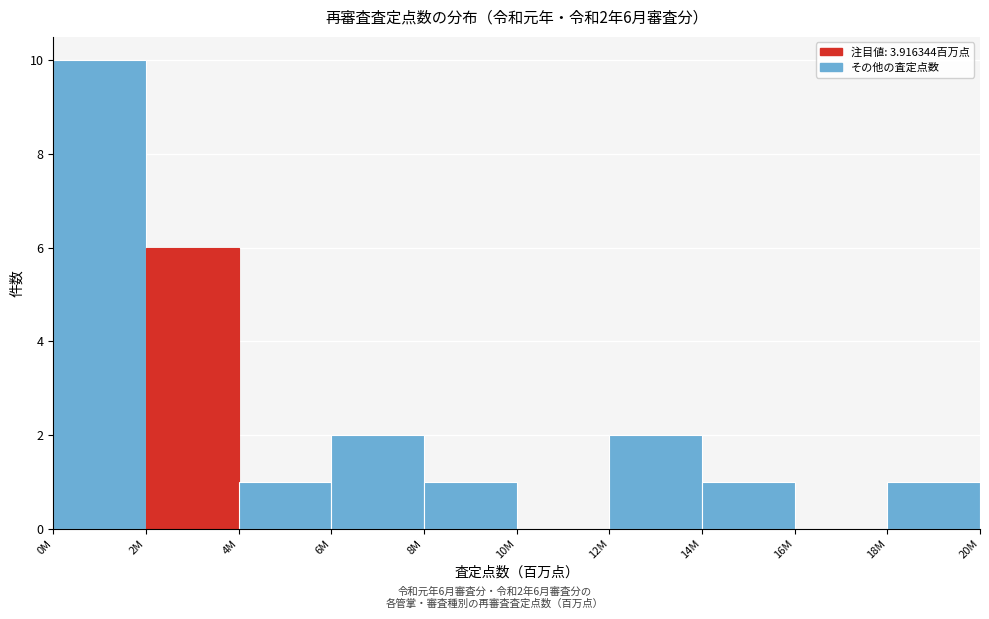

Reading right to left, extract all data points from this chart.

18M=1	16M=0	14M=1	12M=2	10M=0	8M=1	6M=2	4M=1	2M=6	0M=10